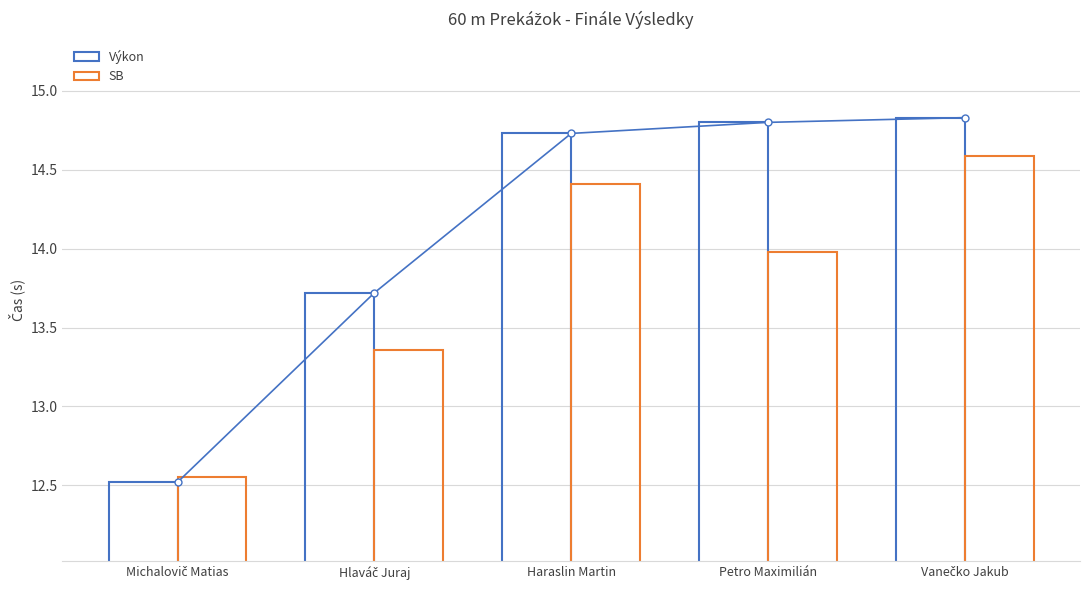

List the series in order of their peak value, highest first.

Výkon, SB